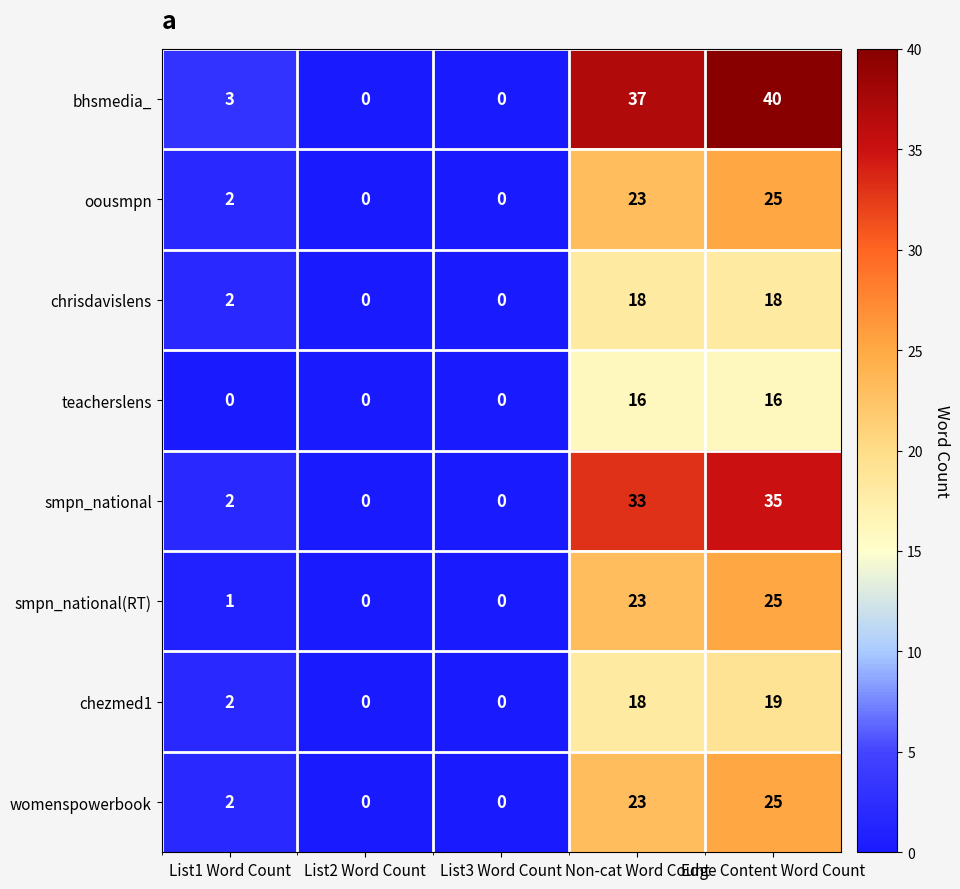

The value of oousmpn at List2 Word Count is -15. True or false?

False